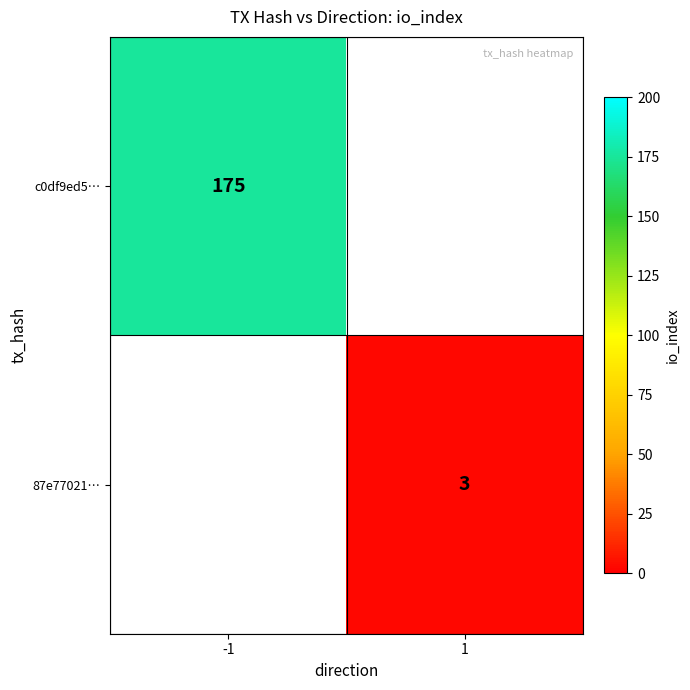

How many categories are shown in the chart?

2